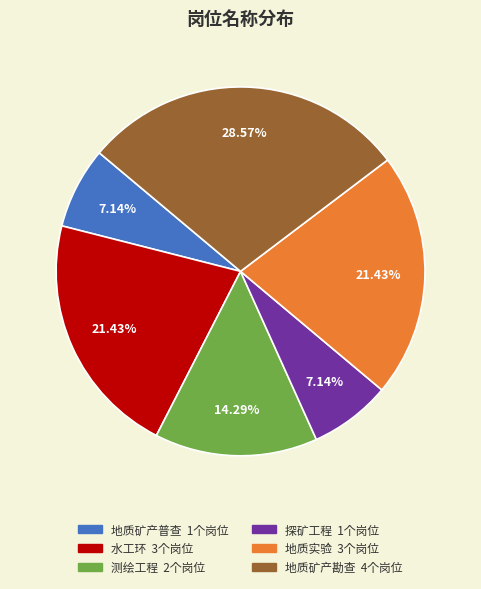

Is there any slice that represents more than half of the pie?

No